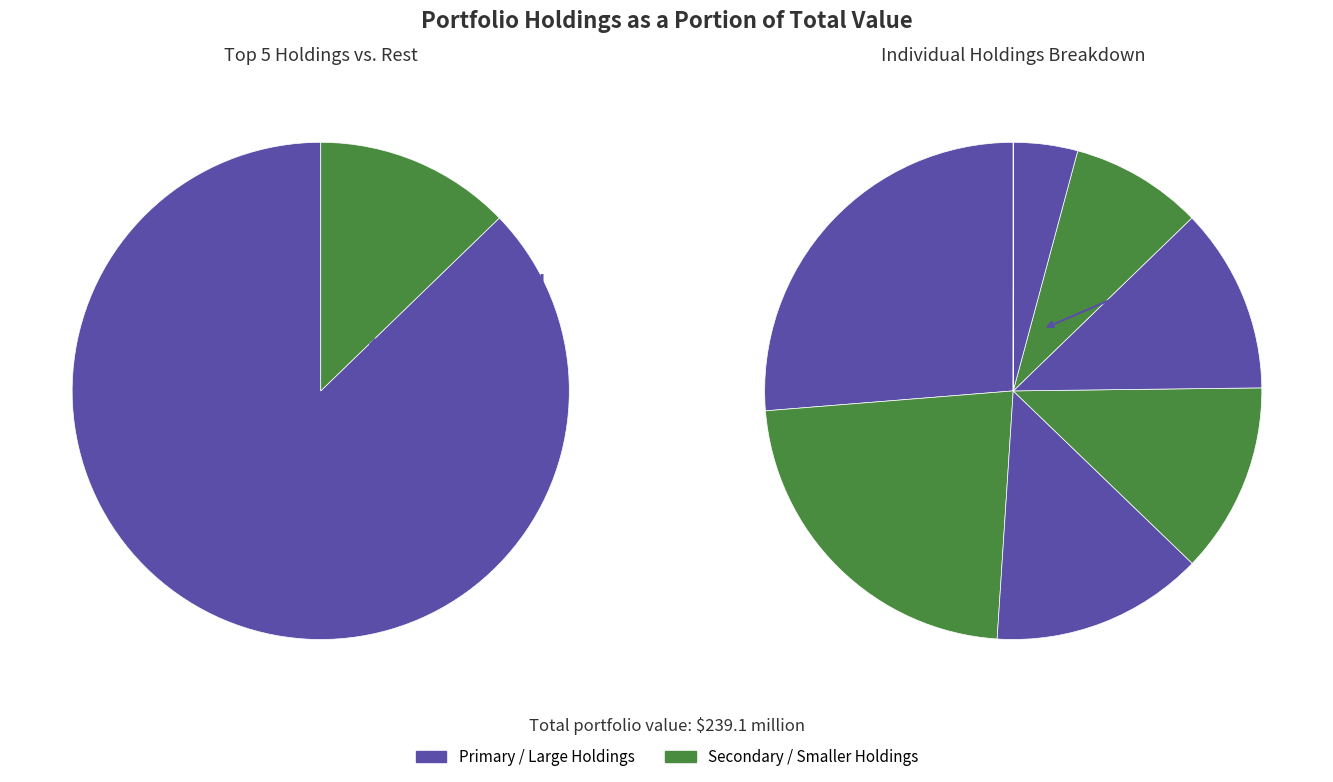

What percentage is the The Blackstone Group Inc. slice, to the nearest percent?

14%